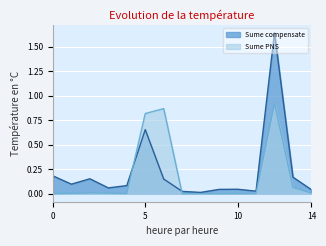

What is the maximum value for Sume PNS?

0.9